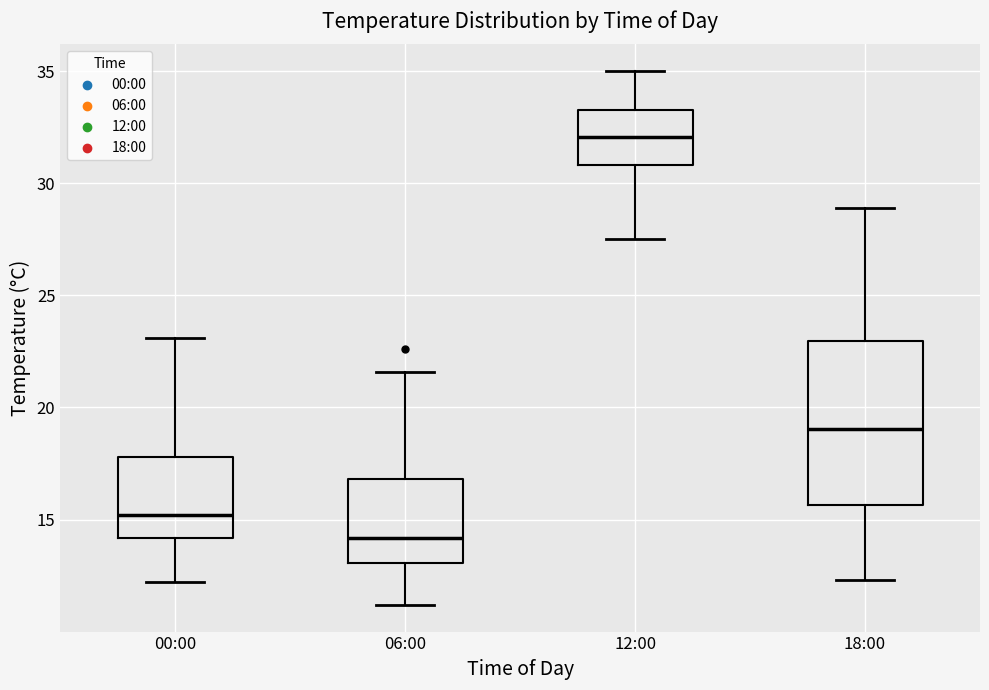

Where does the upper whisker of the box for 00:00 end on the y-axis? The values are not printed on the chart, so give them approximately, as read against the axis.

23.0